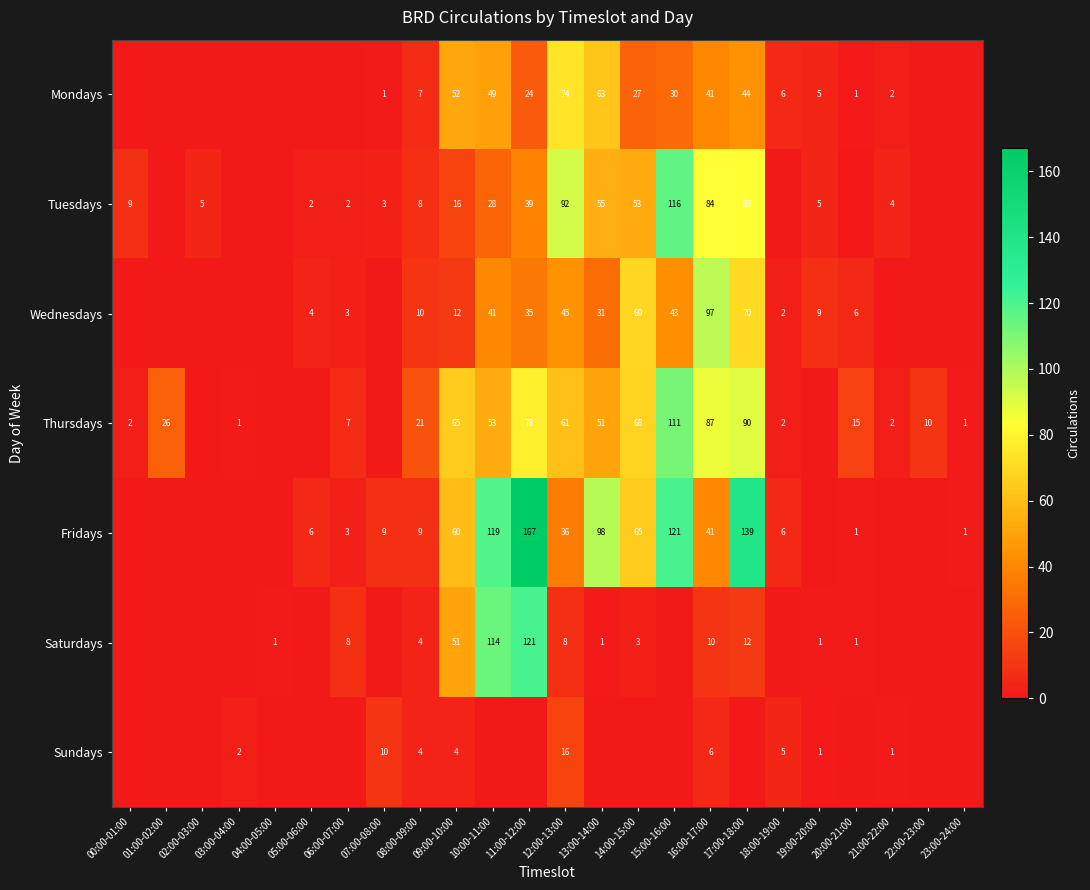

True or false: Saturdays has a value of 10 at 16:00-17:00.

True